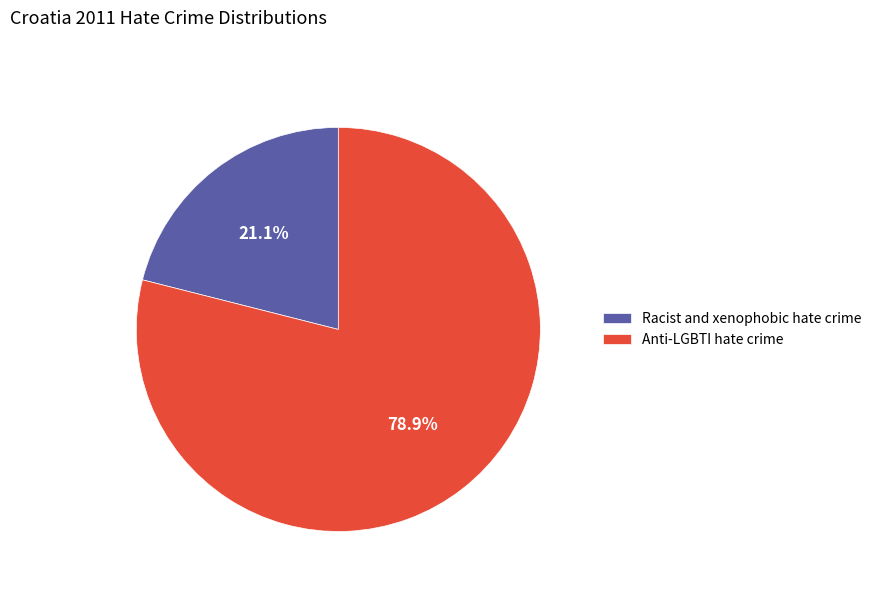

How many segments does this pie chart have?

2